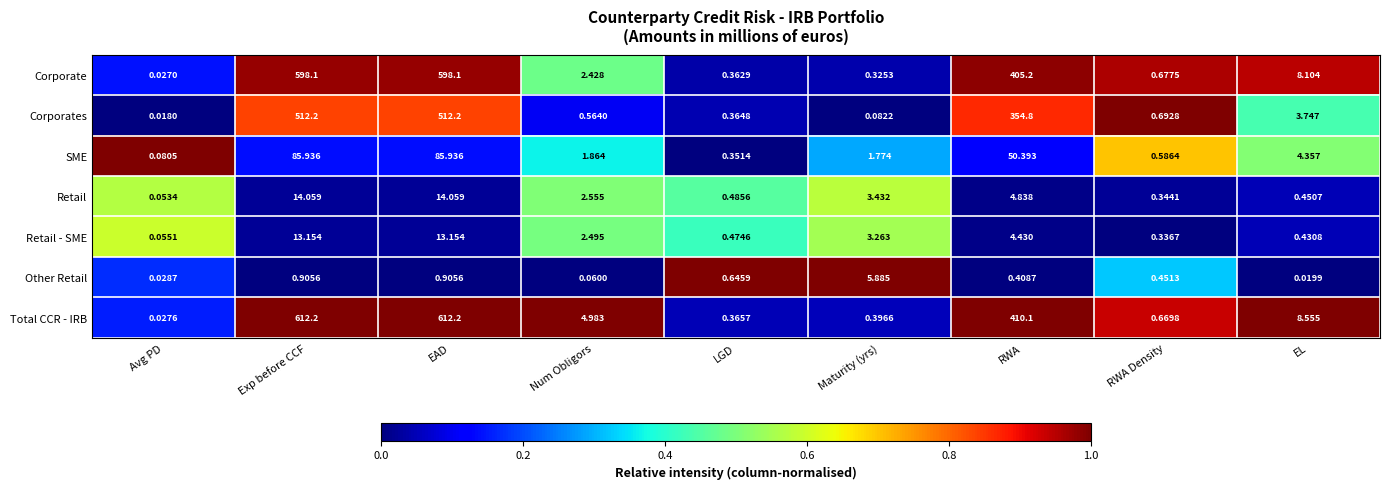

At how many categories does at least one series exceed 0?

9